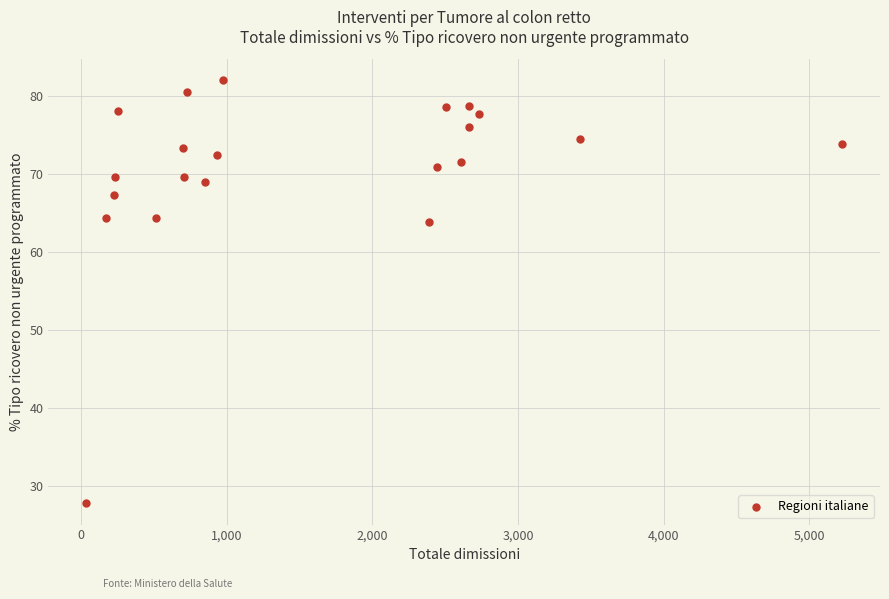

What is the range of Y values (max minus min)?

54.2